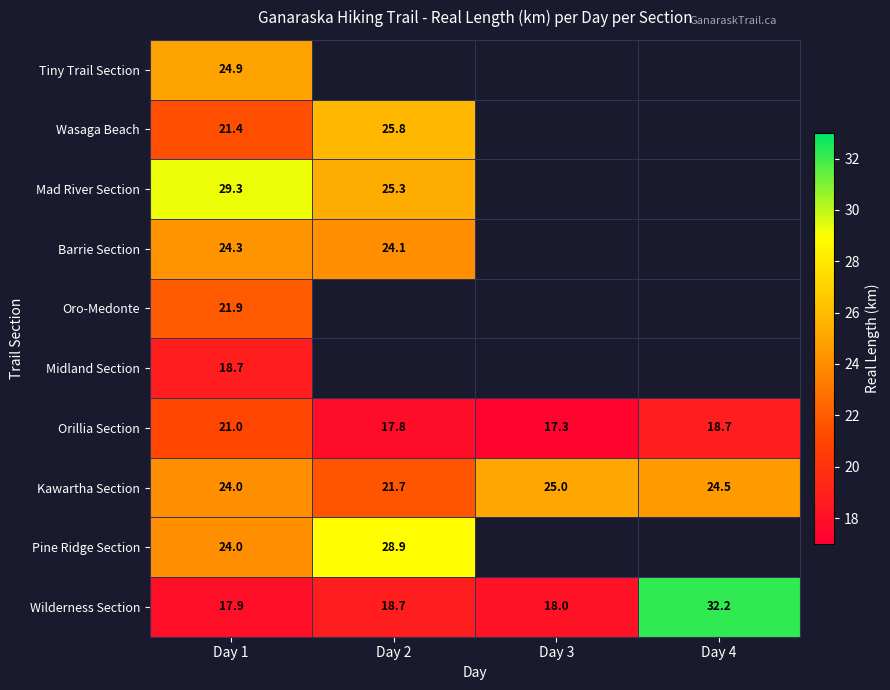

What is the total value across all series at Day 1?

227.4